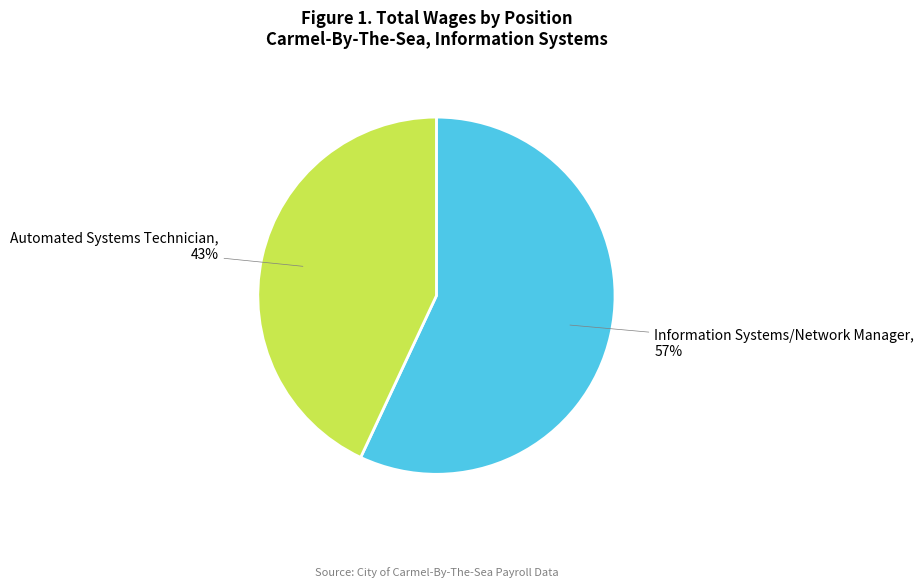

Between Automated Systems Technician and Information Systems/Network Manager, which is larger?

Information Systems/Network Manager